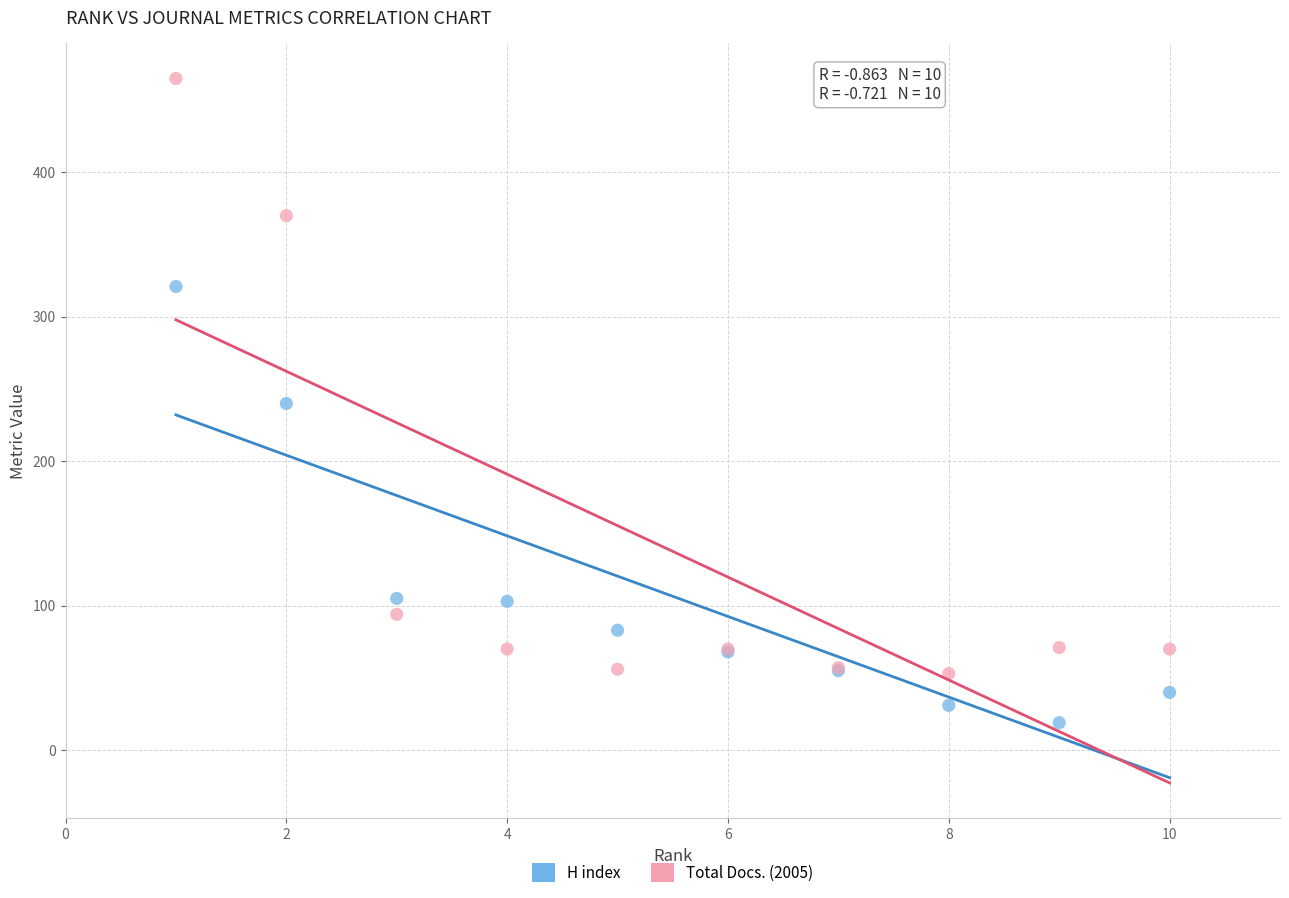

Which series reaches the maximum Y coordinate?

Total Docs. (2005)